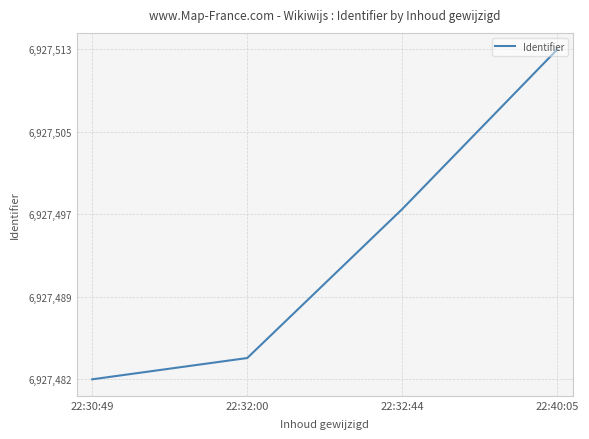

Reading left to right, what are all the values shown in this chart?

6927482	6927484	6927498	6927513